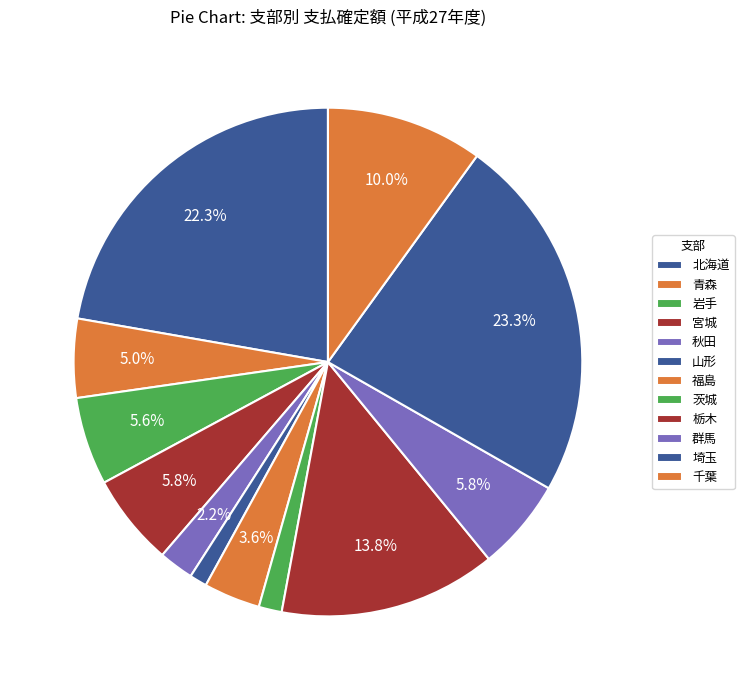

What percentage do 岩手 and 埼玉 together represent?

28.9%